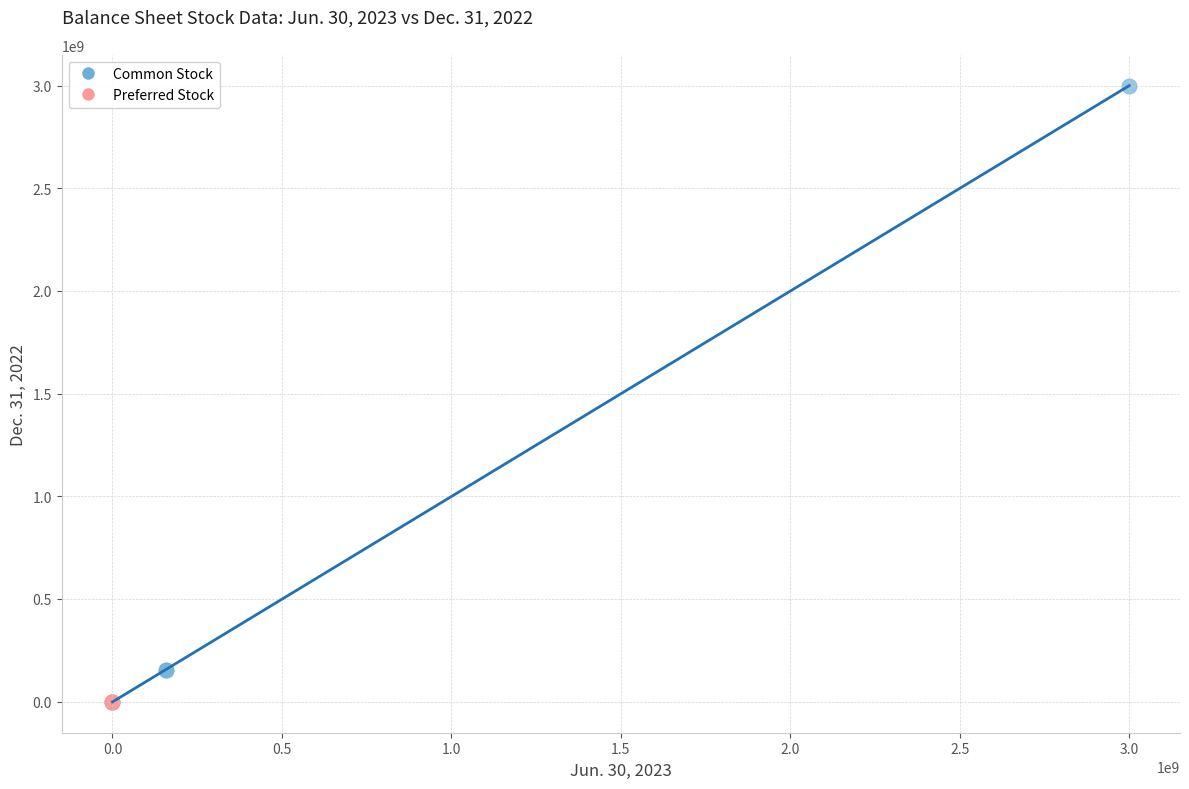

Which series has the widest spread of Y values?

Common Stock